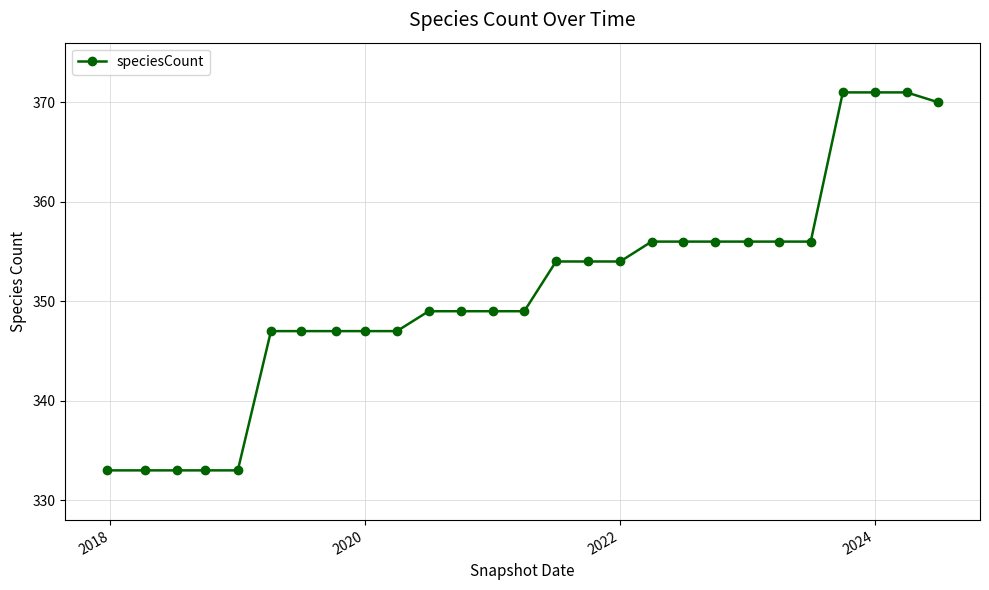

What is the greatest value displayed?

371